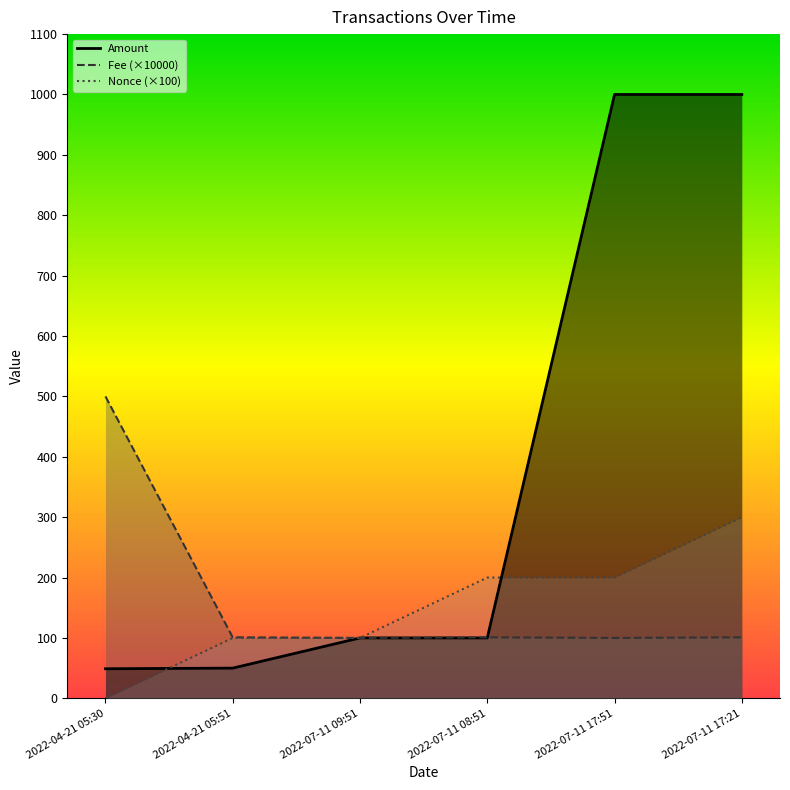

Rank the series by their maximum value, from lowest to highest.

Nonce (×100), Fee (×10000), Amount